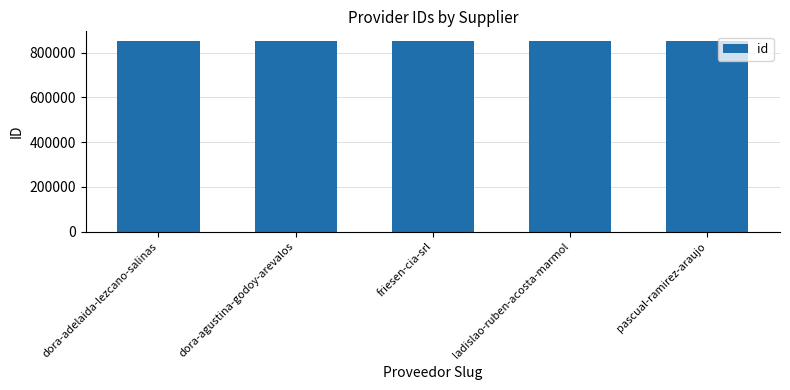

What is the maximum value shown in the chart?

852604